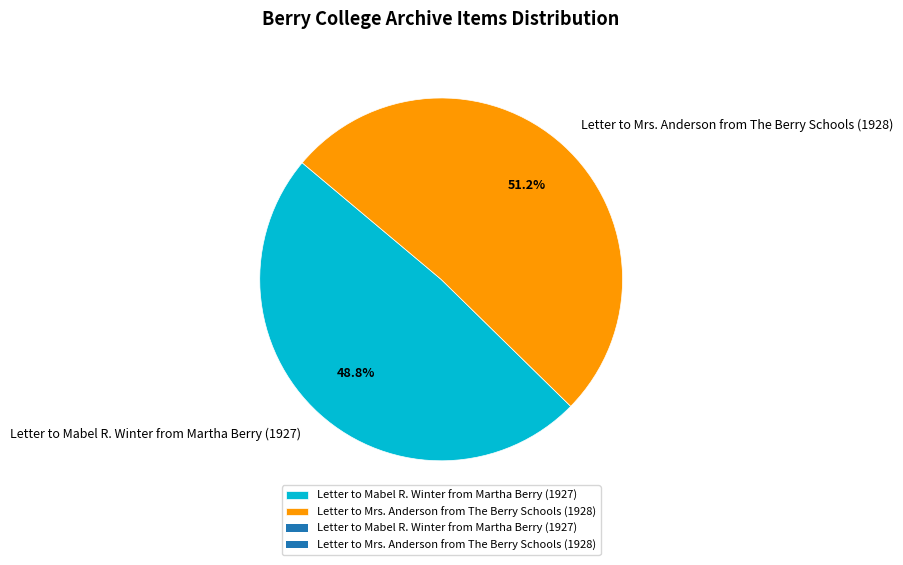

To the nearest percent, what portion does Letter to Mabel R. Winter from Martha Berry (1927) represent?

49%